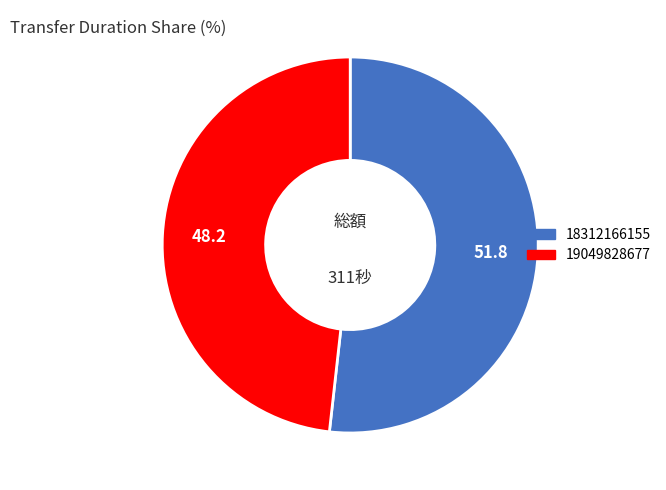

Rank the categories by value from lowest to highest.

19049828677, 18312166155